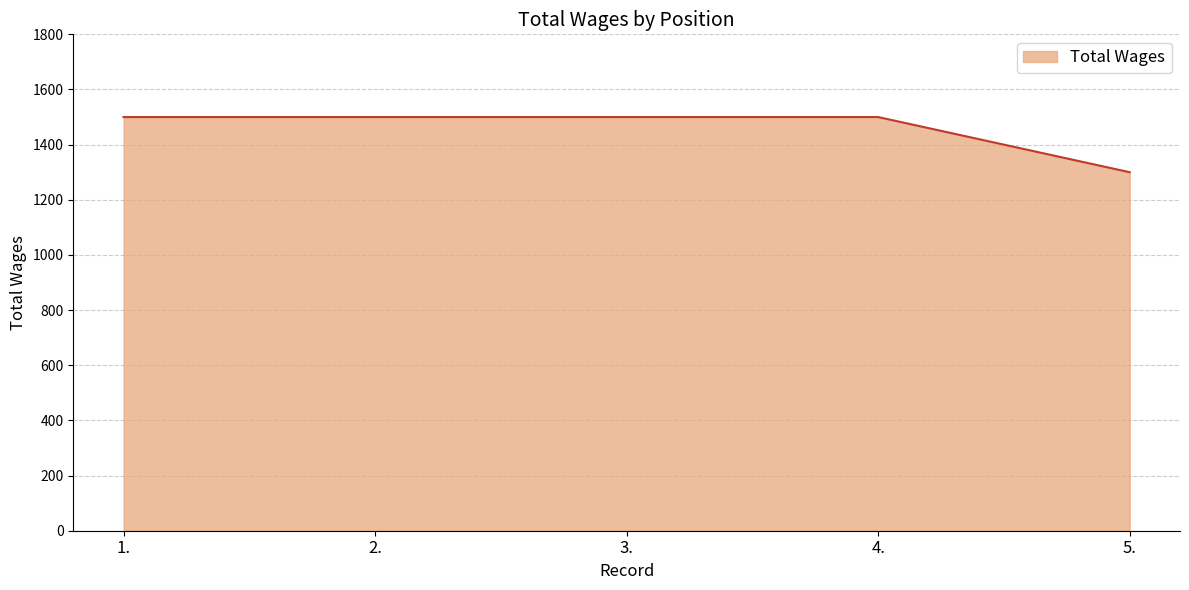

What value does the data have at 3.?

1500